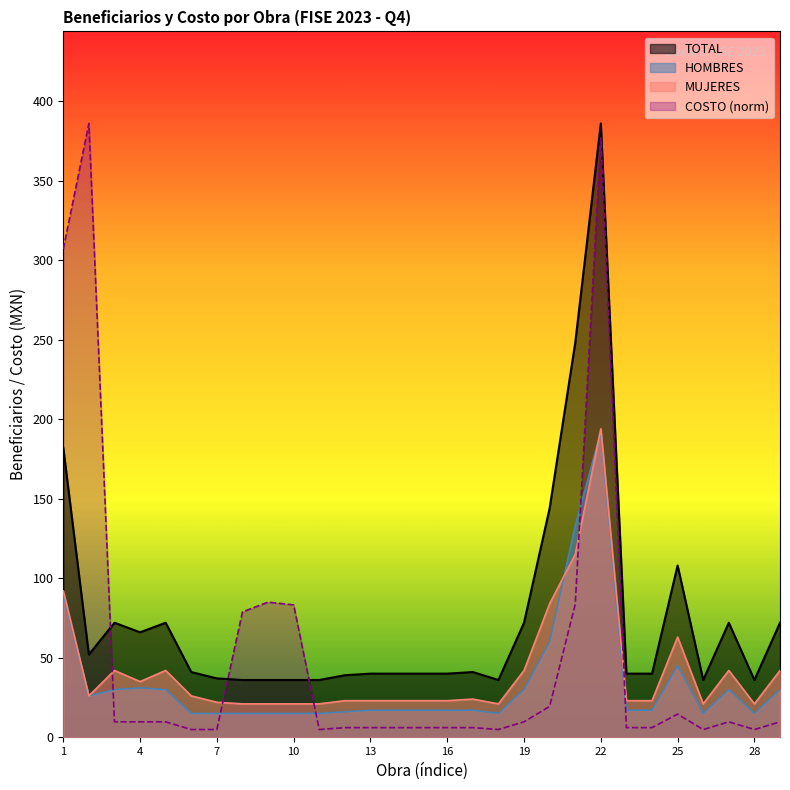

Rank the series by their average value, from lowest to highest.

HOMBRES, MUJERES, COSTO (norm), TOTAL